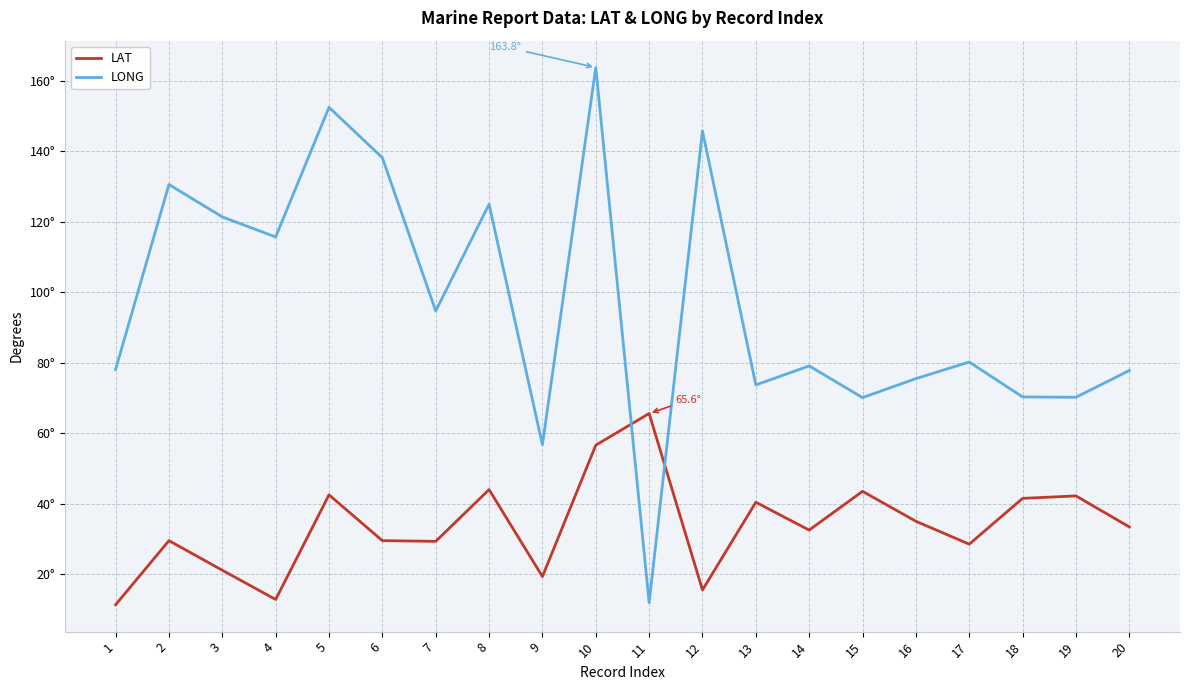

Does the chart display data point markers on the line(s)?

No